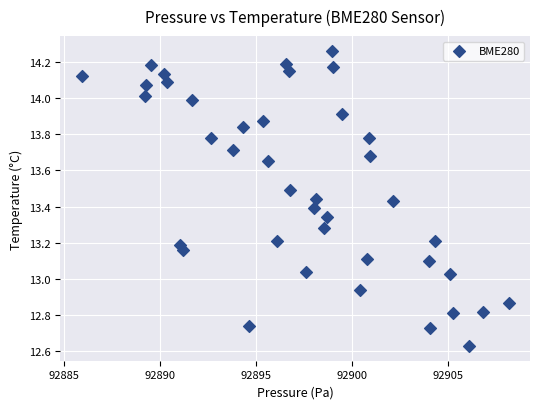

What is the range of X values (max minus min)?

22.2